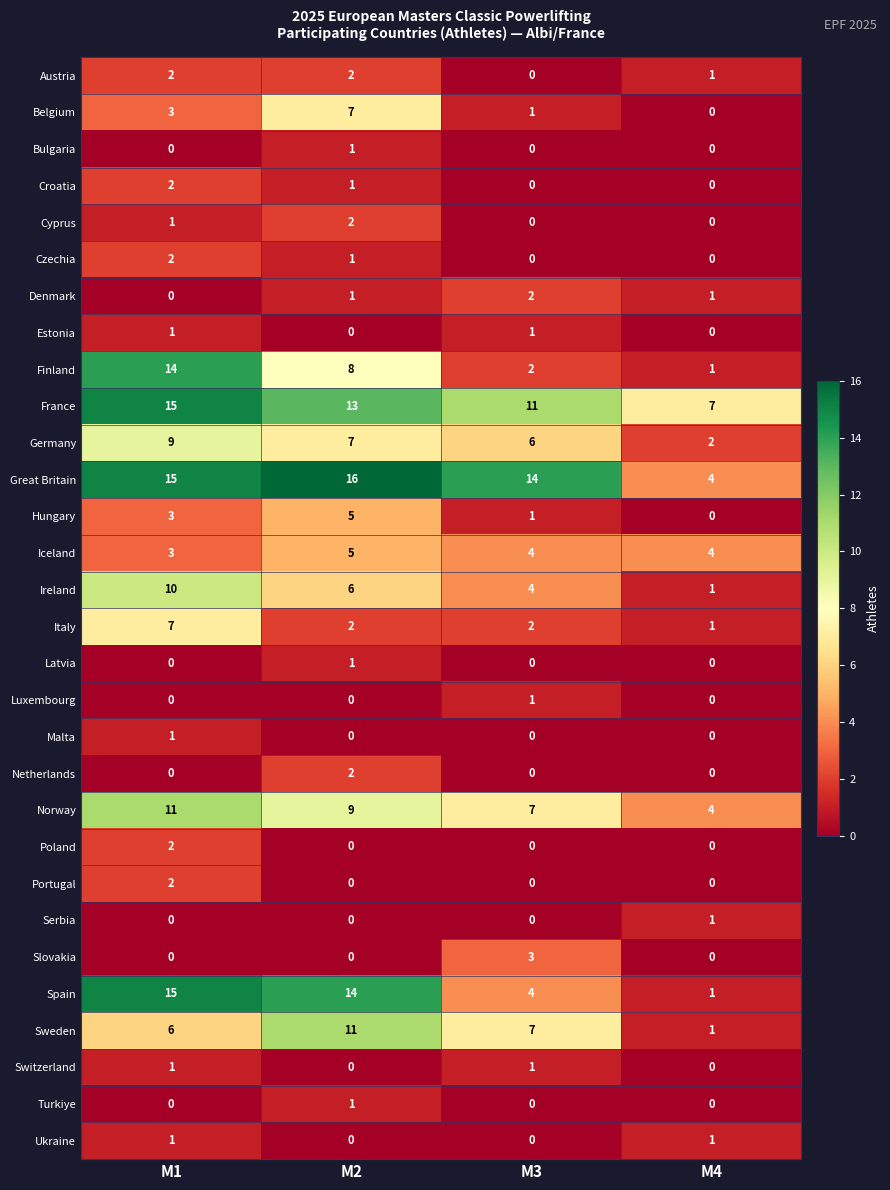

True or false: Sweden has a value of 10 at M1.

False